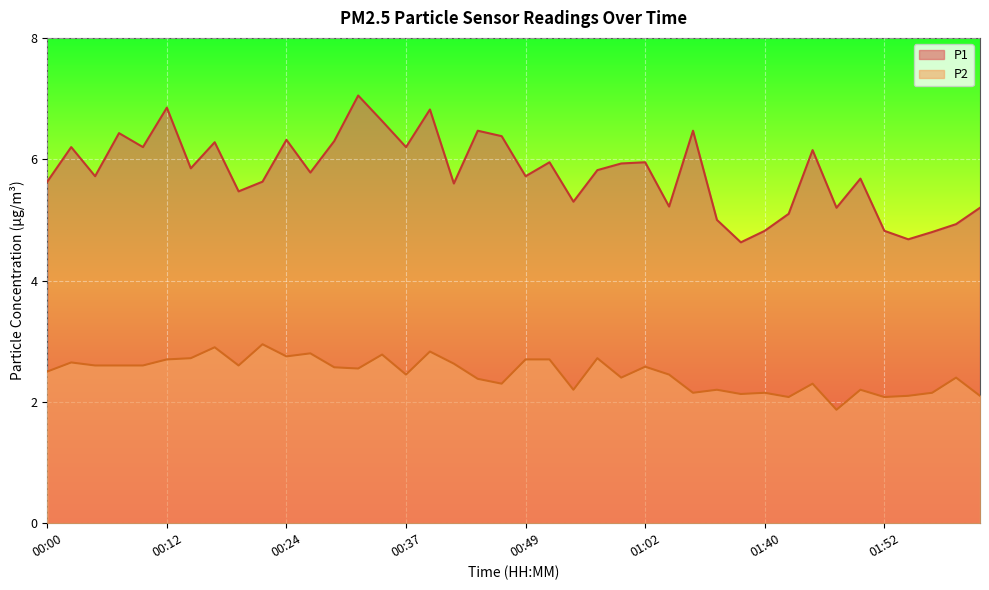

What is the difference between the P2 values at 01:45 and 00:07?

0.3